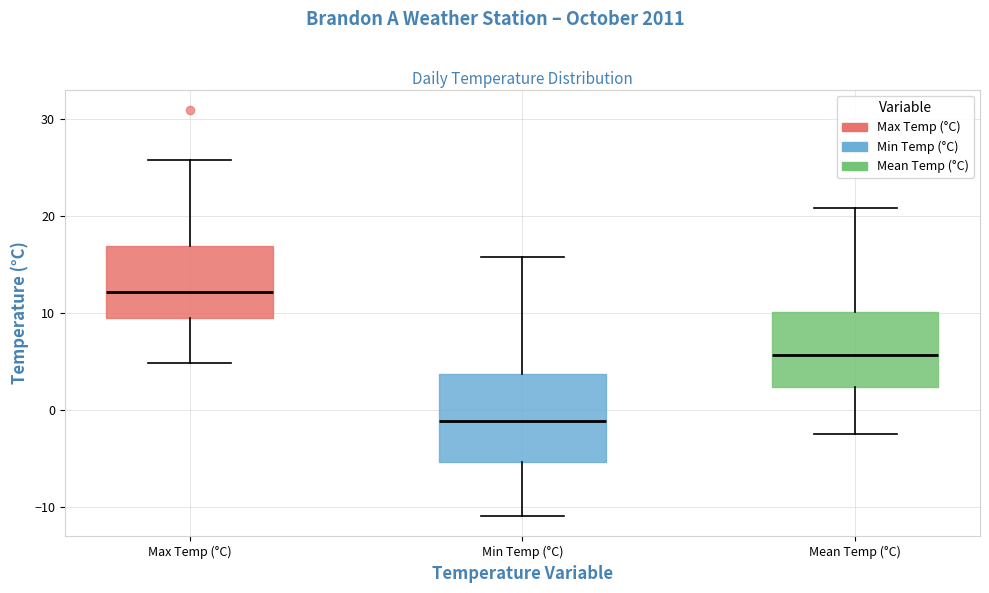

Reading left to right, transcribe this box plot: for each box, give where its median line is, the range the box spans, and where its two whiskers end, as read against the y-axis. The values are not printed on the chart, so give them approximately, as read against the axis.

Max Temp (°C): median 12, box 9 to 17, whiskers 5 to 26
Min Temp (°C): median -1, box -5 to 4, whiskers -11 to 16
Mean Temp (°C): median 6, box 2 to 10, whiskers -2 to 21